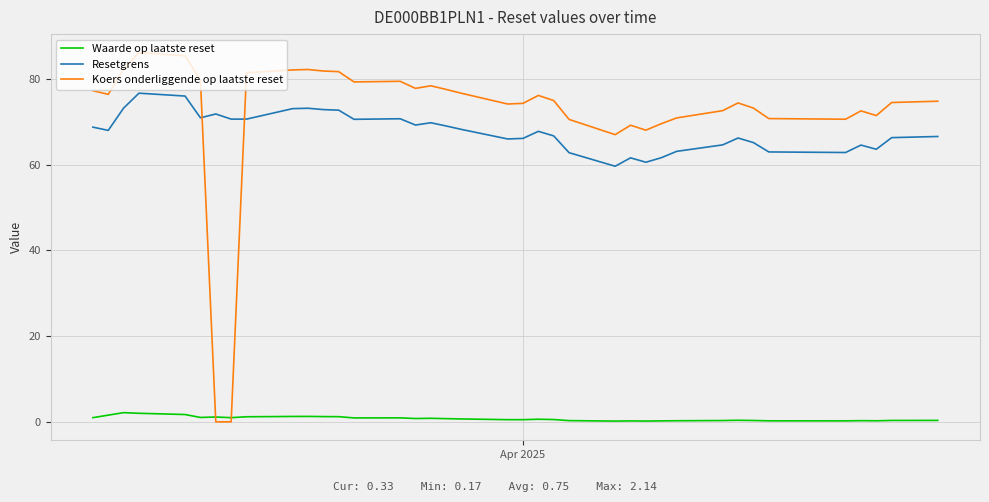

Which series ends up on top after the final intersection of Resetgrens and Koers onderliggende op laatste reset?

Koers onderliggende op laatste reset